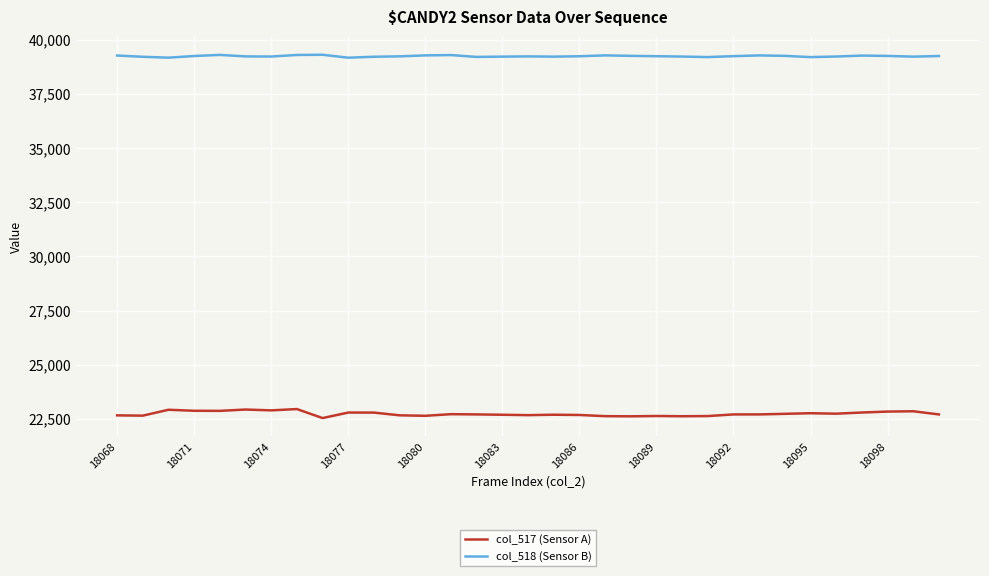

Rank the series by their average value, from highest to lowest.

col_518 (Sensor B), col_517 (Sensor A)